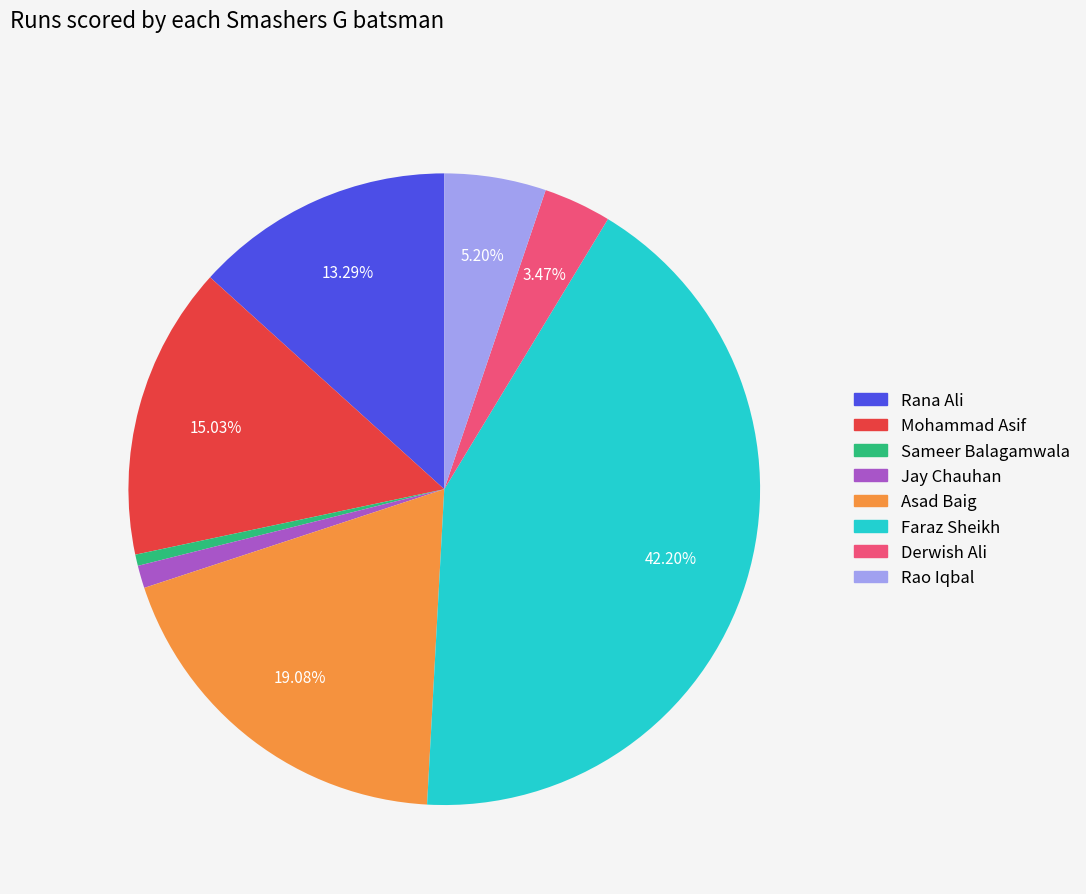

Is it true that Rana Ali is 20% of the pie?

False